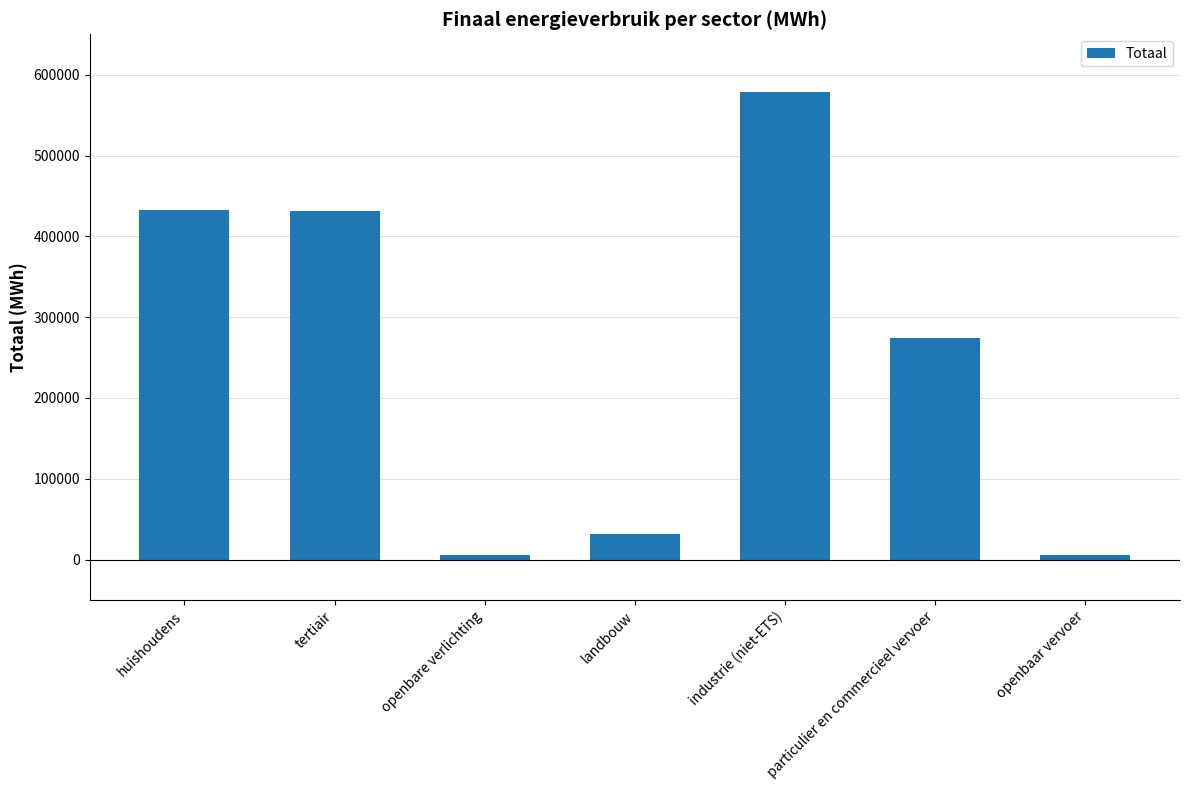

Where is the data nearest to the value 292131?

particulier en commercieel vervoer